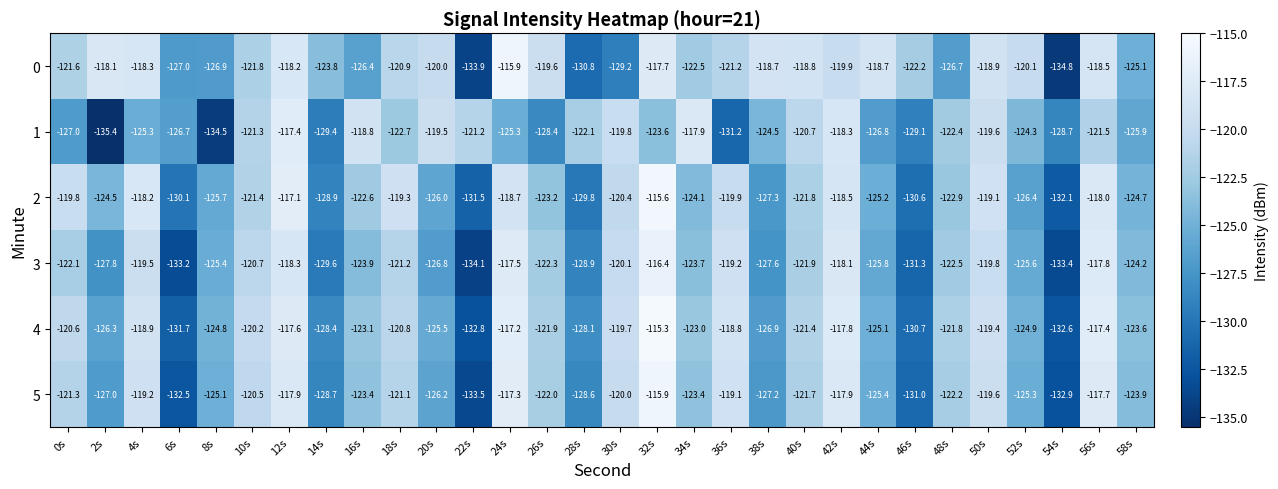

What is the difference between the 4 values at 6s and 54s?

0.9